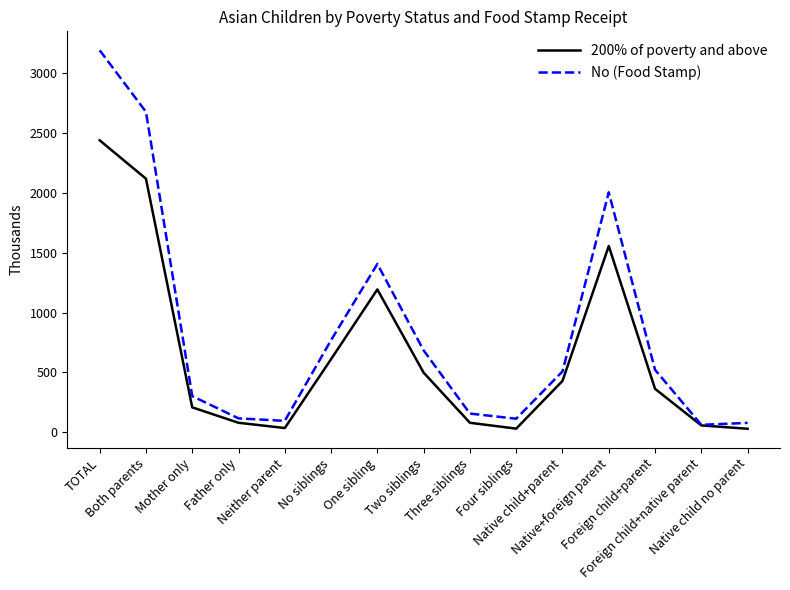

At how many categories does at least one series exceed 2694?

1